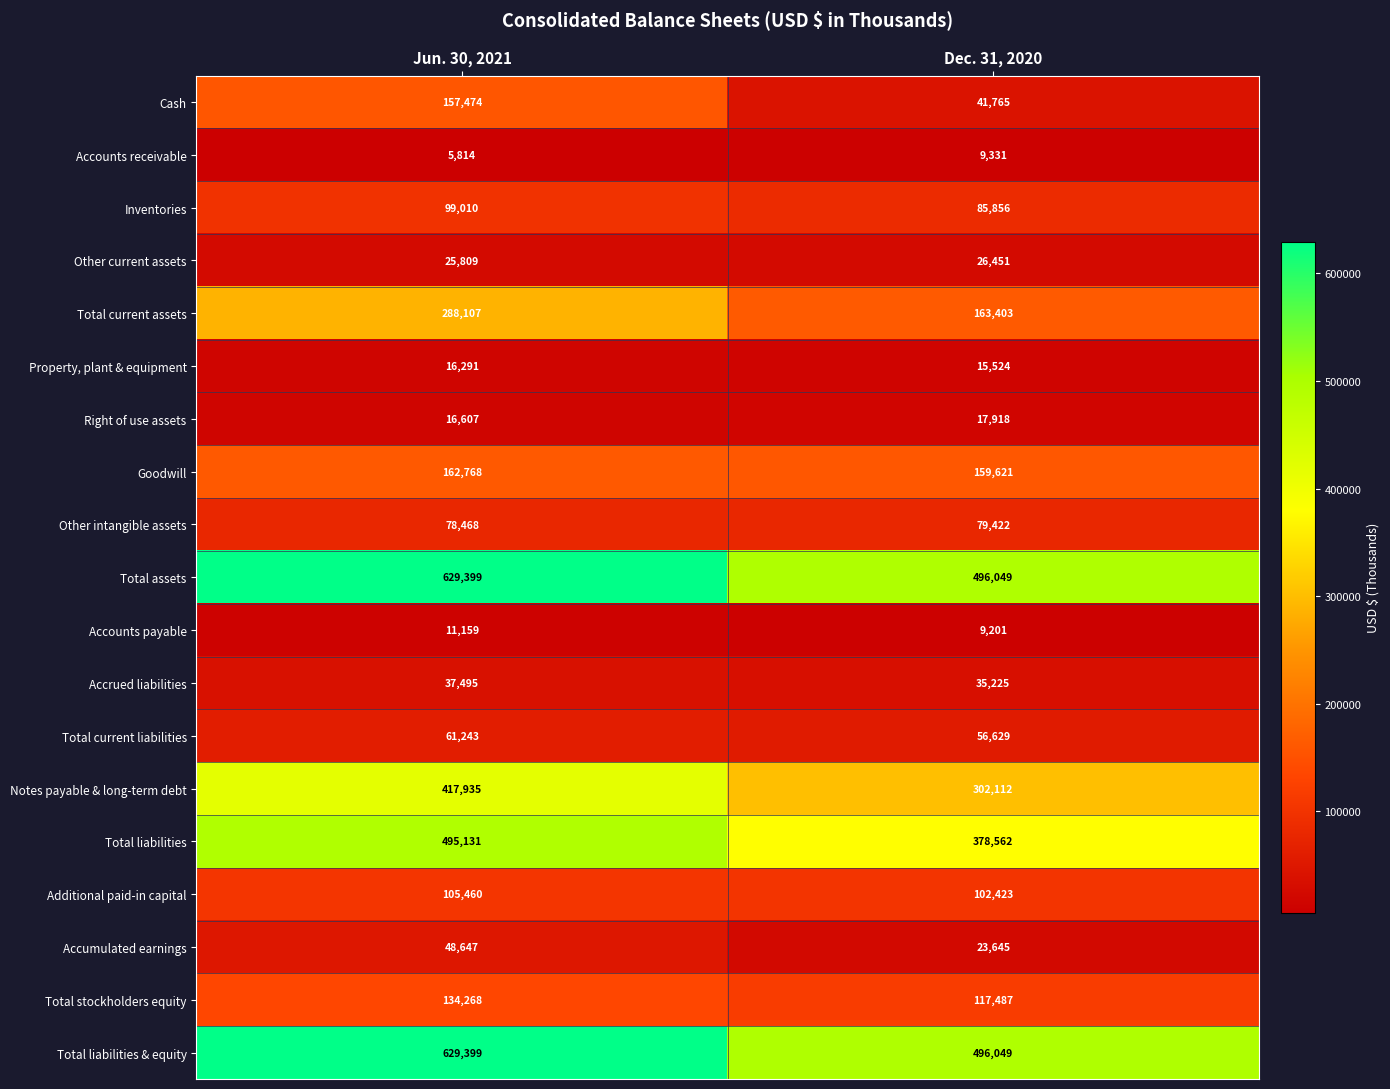

The Cash series shows 41765 at Dec. 31, 2020. True or false?

True